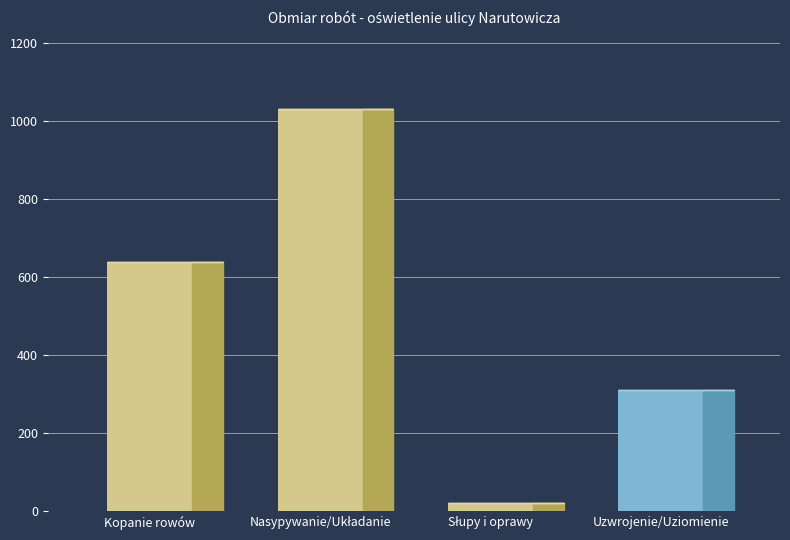

Is it true that the value at 7 is 912?

False